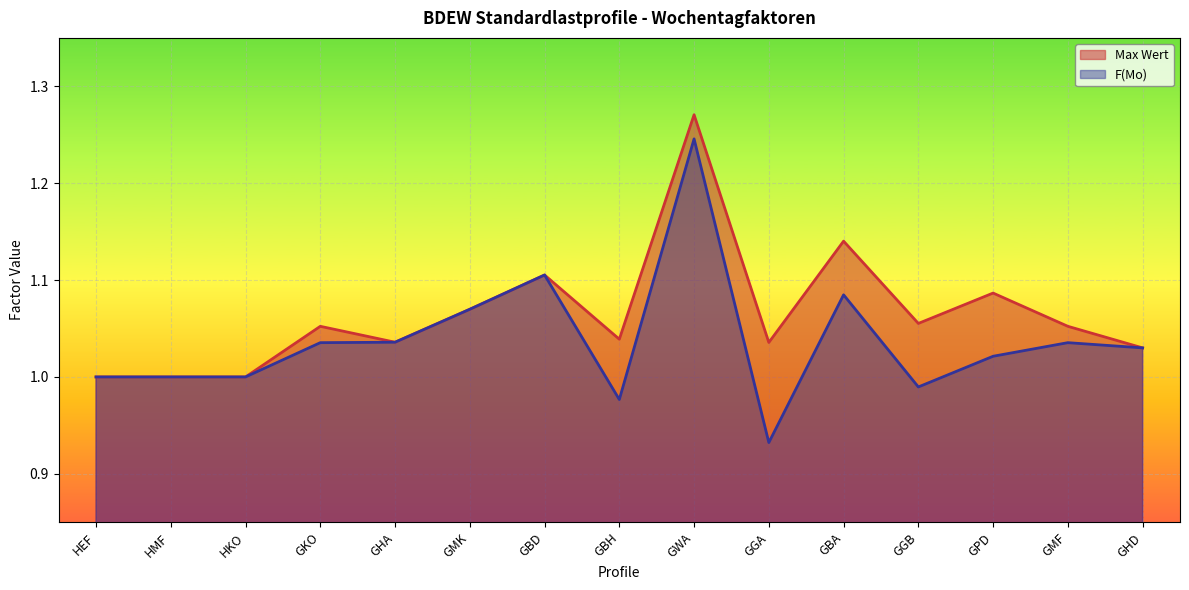

Does the chart display data point markers on the line(s)?

No